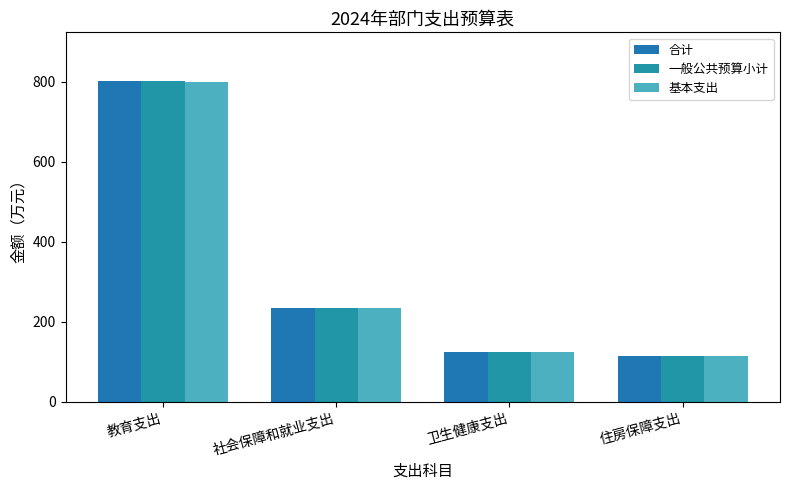

What is the difference between the 一般公共预算小计 values at 社会保障和就业支出 and 教育支出?

569.0